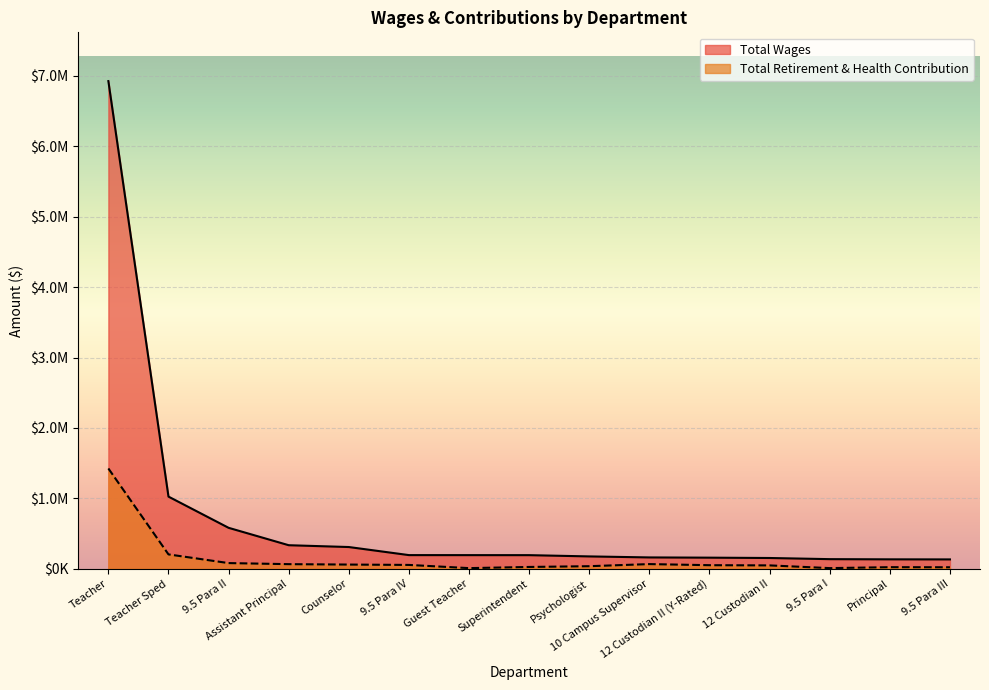

How many data points in Total Wages are less than 193653?

7